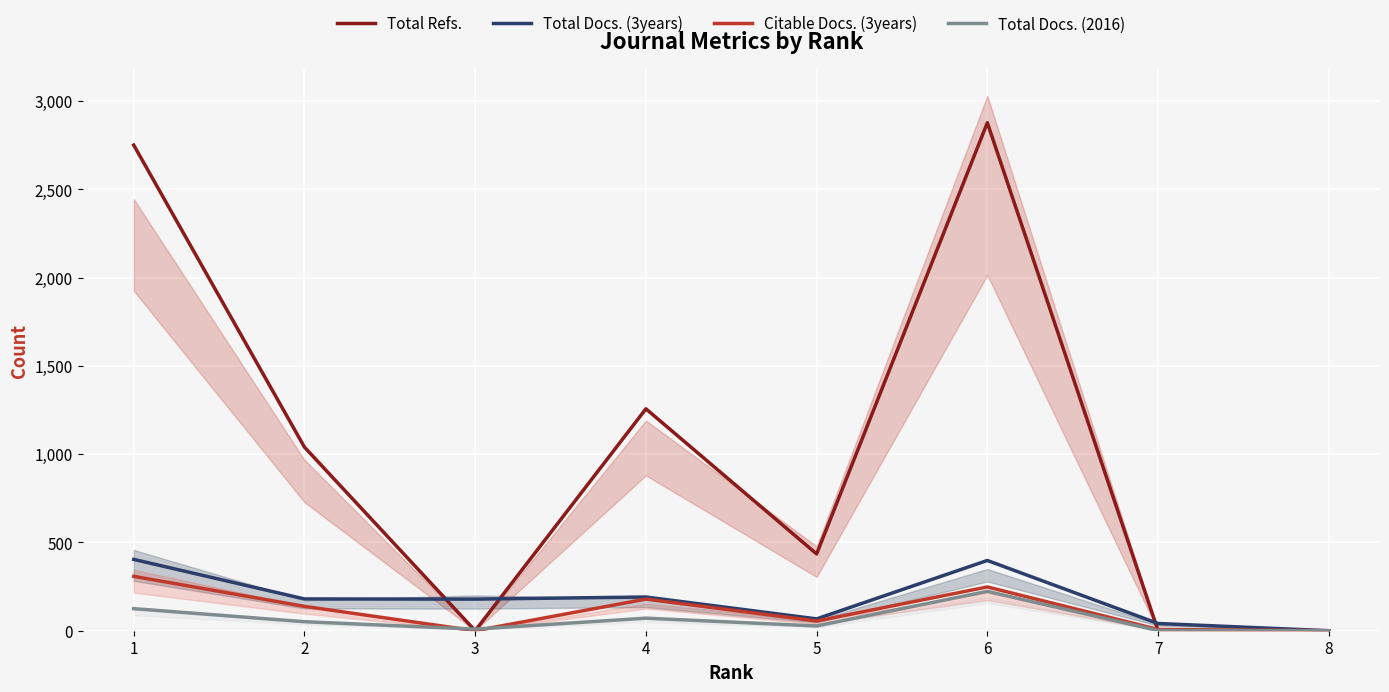

Reading left to right, transcribe all the data shown in this chart.

Total Refs.: 1=2751	2=1040	3=0	4=1257	5=435	6=2878	7=0	8=0
Total Docs. (3years): 1=404	2=180	3=179	4=191	5=67	6=398	7=41	8=0
Citable Docs. (3years): 1=308	2=138	3=0	4=179	5=55	6=248	7=7	8=0
Total Docs. (2016): 1=125	2=51	3=9	4=71	5=27	6=223	7=1	8=0